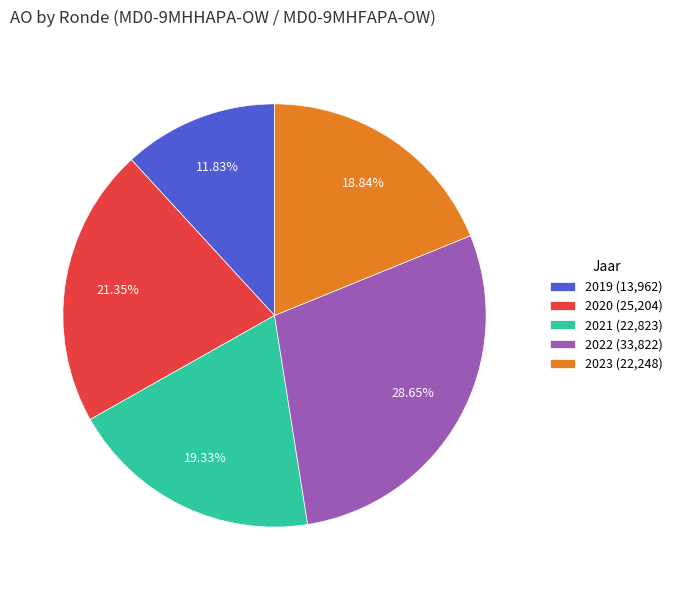

Is there a majority slice in this chart?

No